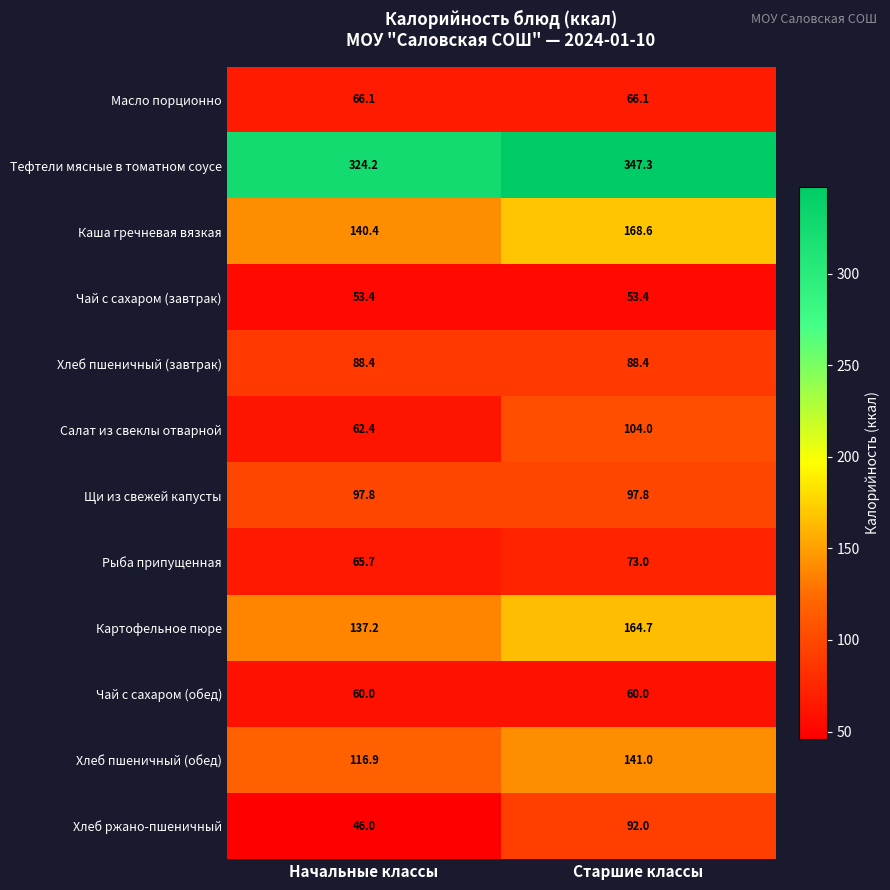

At Старшие классы, list the series in order from smallest to largest.

Чай с сахаром (завтрак), Чай с сахаром (обед), Масло порционно, Рыба припущенная, Хлеб пшеничный (завтрак), Хлеб ржано-пшеничный, Щи из свежей капусты, Салат из свеклы отварной, Хлеб пшеничный (обед), Картофельное пюре, Каша гречневая вязкая, Тефтели мясные в томатном соусе